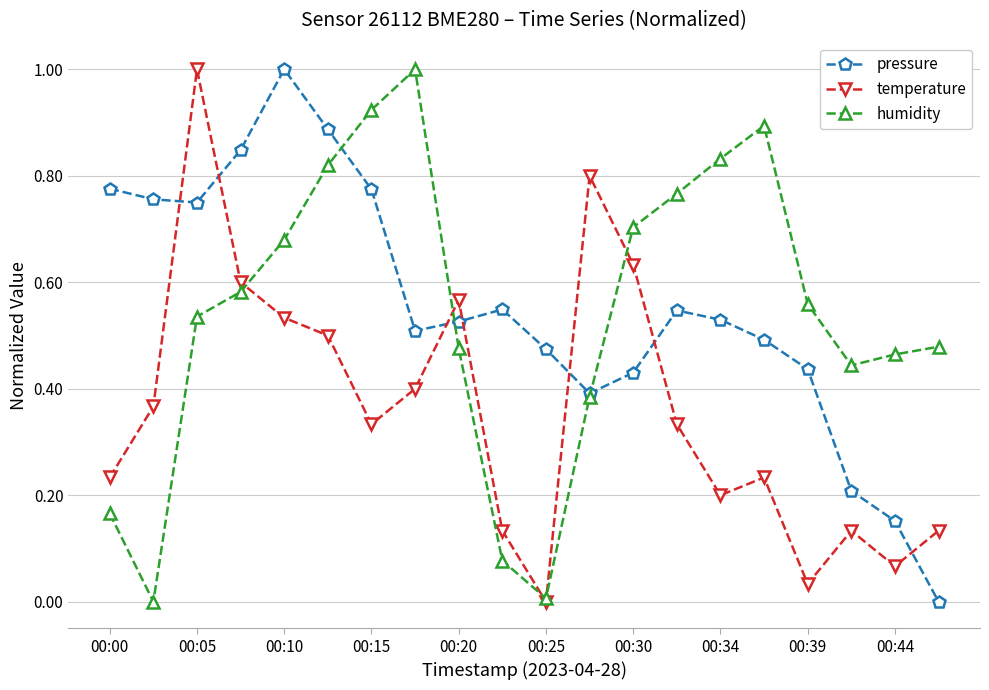

What is the highest value of the humidity series?

1.0